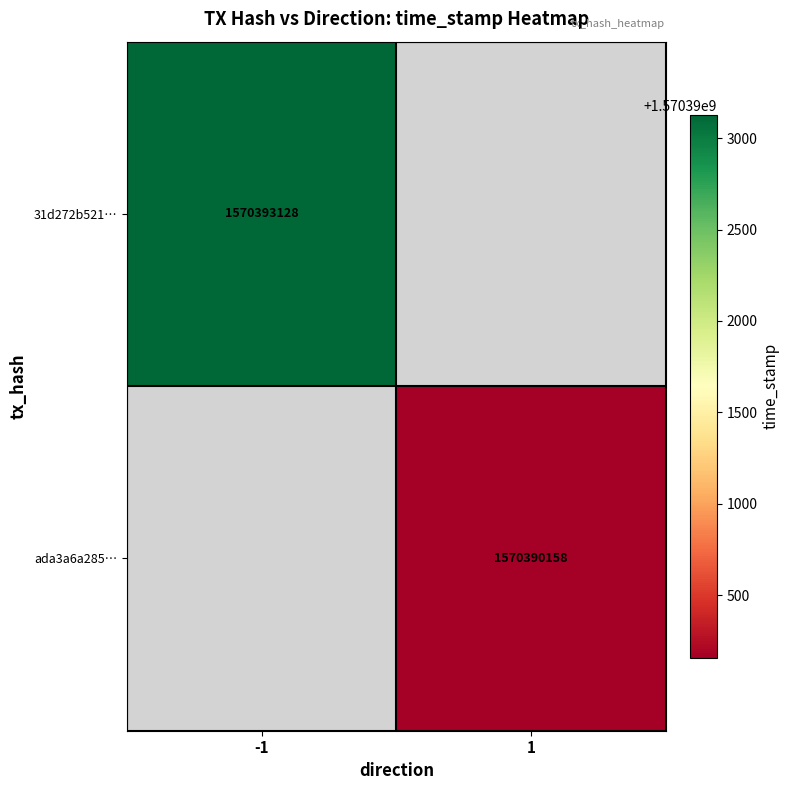

True or false: ada3a6a285… has a value of 493894332 at 1.

False